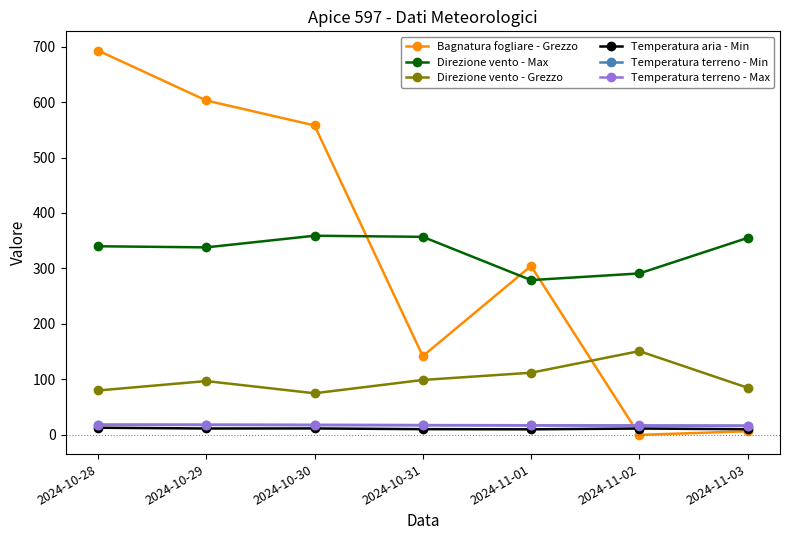

True or false: Direzione vento - Grezzo has a value of 238.5 at 2024-11-02.

False